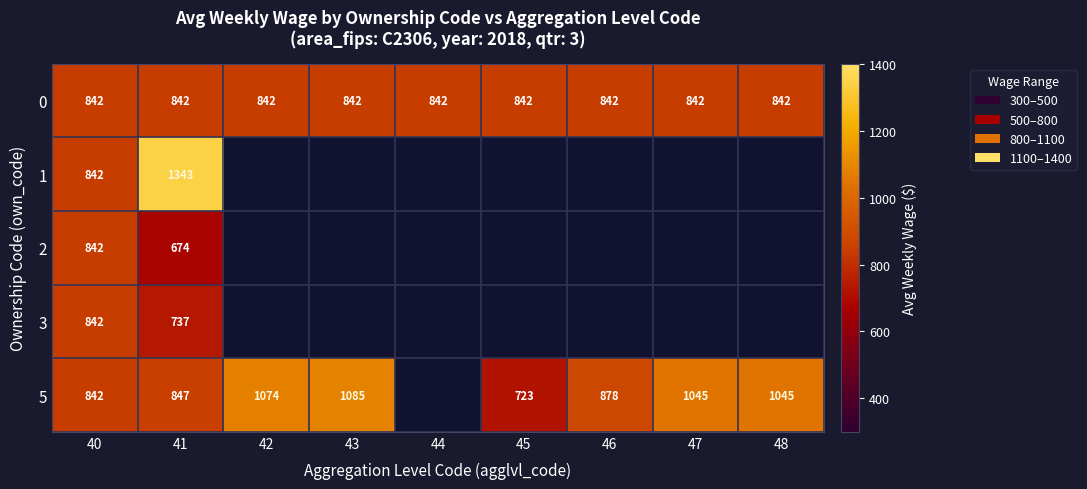

Which has a higher value, 42 or 41?

42